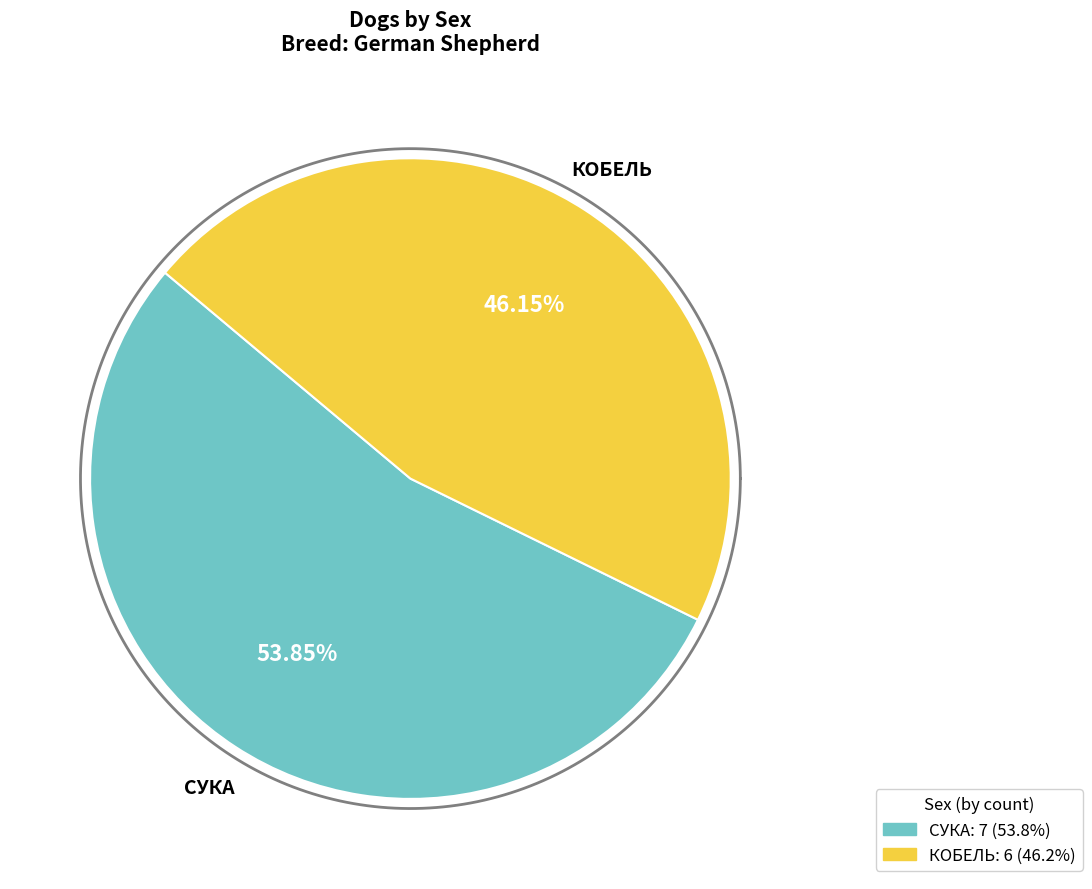

What percentage is the КОБЕЛЬ slice, to the nearest percent?

46%